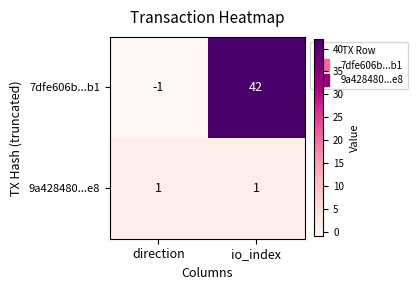

What is the difference between the 7dfe606b...b1 values at io_index and direction?

43